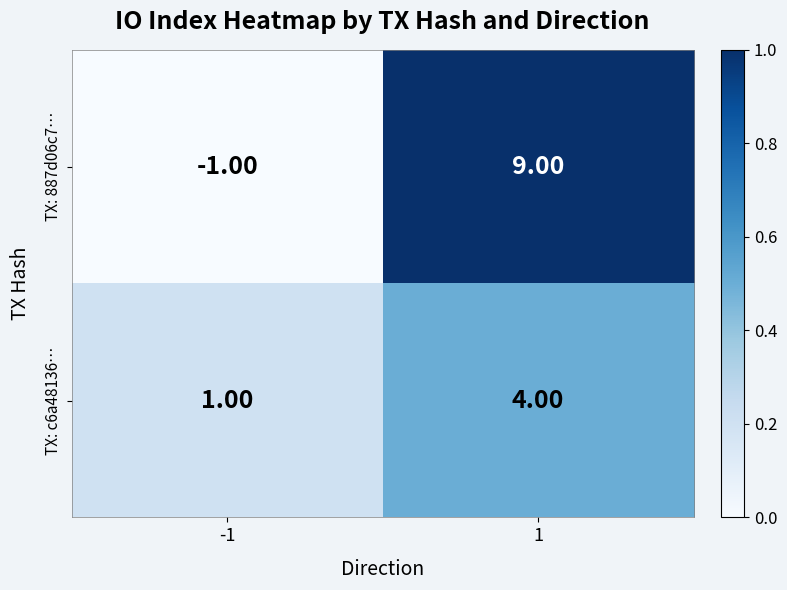

Which series has the widest spread of values?

TX: 887d06c7…